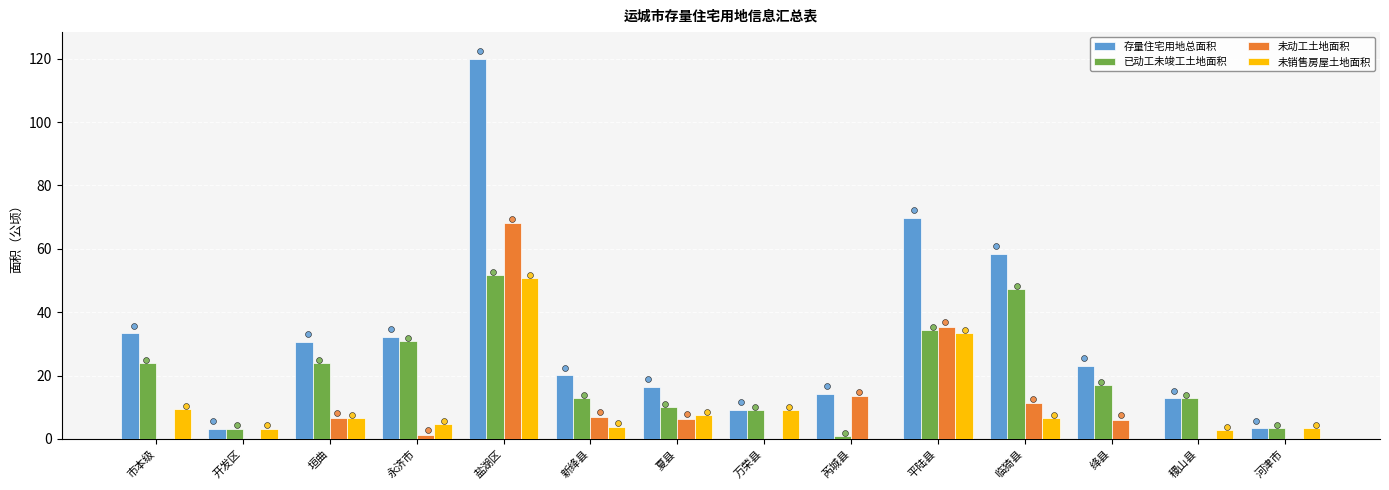

What are all the series names shown in the legend?

存量住宅用地总面积, 已动工未竣工土地面积, 未动工土地面积, 未销售房屋土地面积